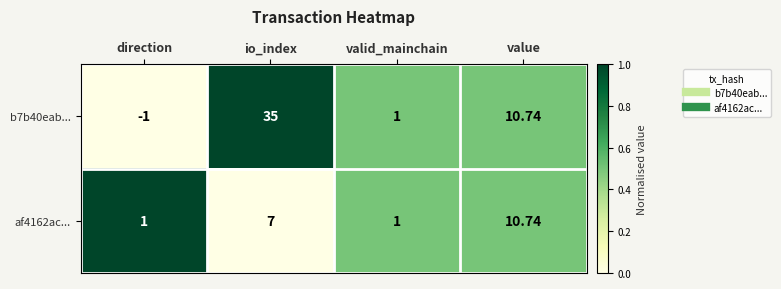

At which category does the chart reach its minimum across all series?

direction